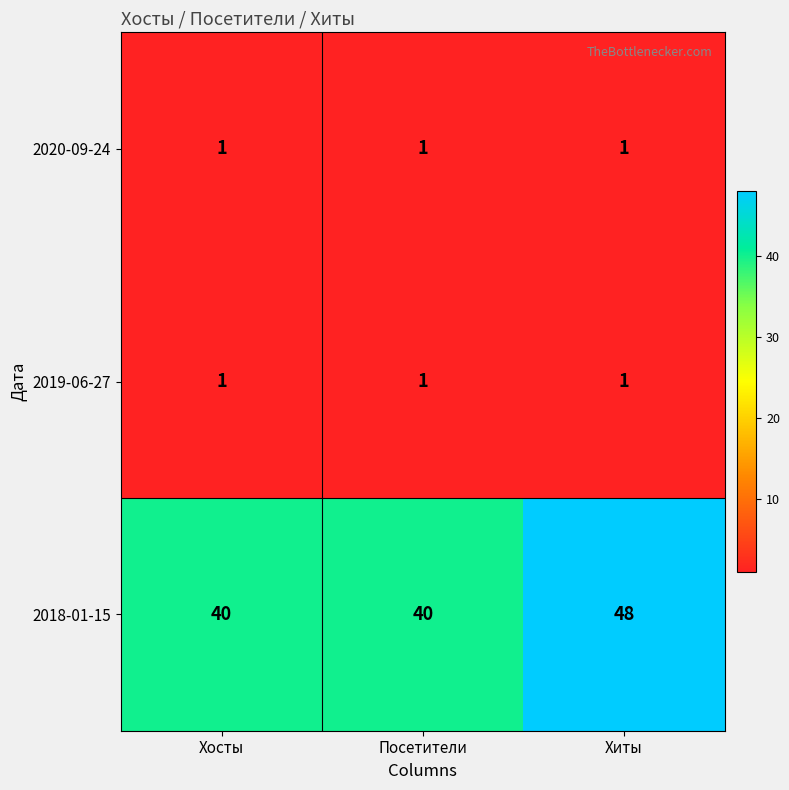

Which series changed the most between Хосты and Хиты?

2018-01-15